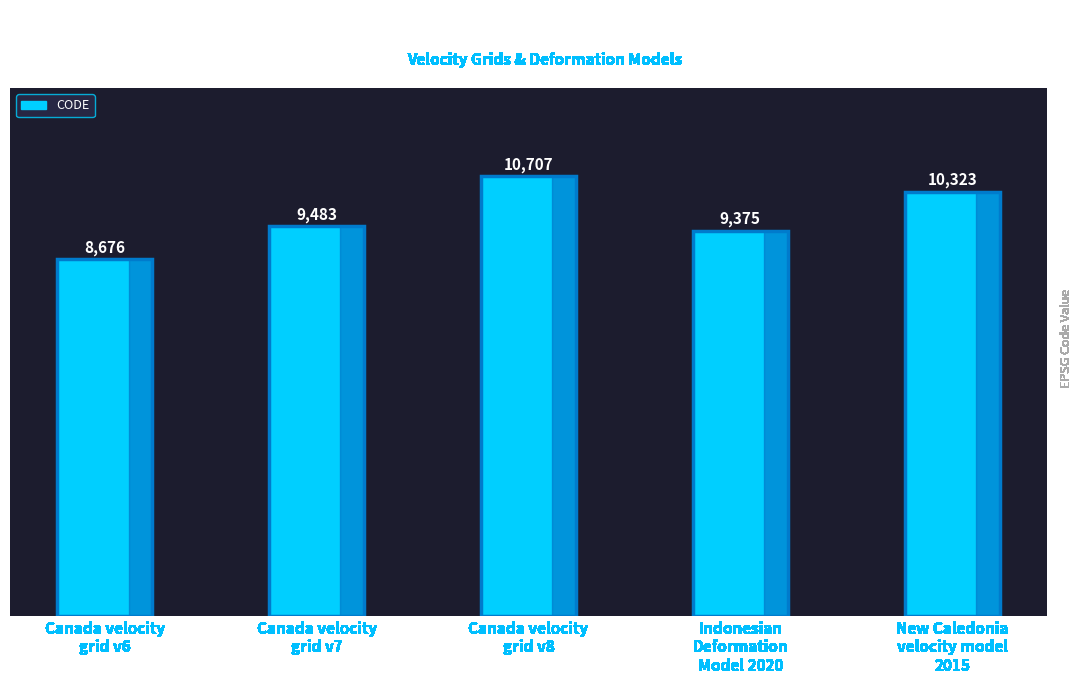

The value at Canada velocity
grid v6 is 8676. True or false?

True